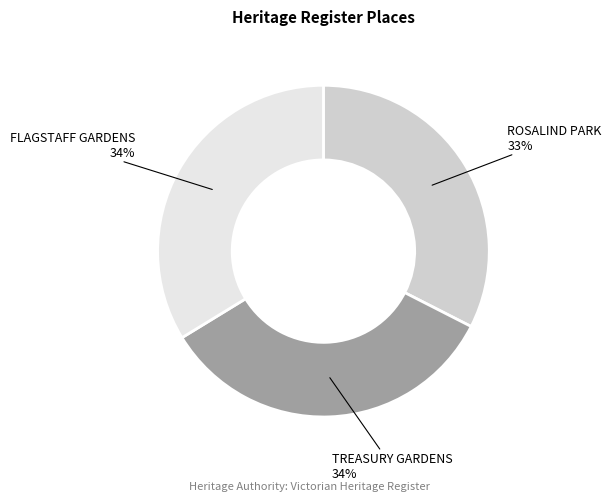

Does any single category account for the majority?

No